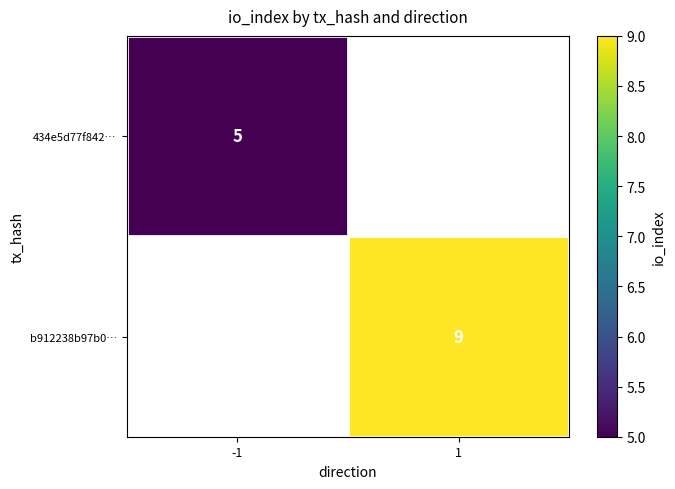

True or false: b912238b97b0… has a value of 6 at 1.

False